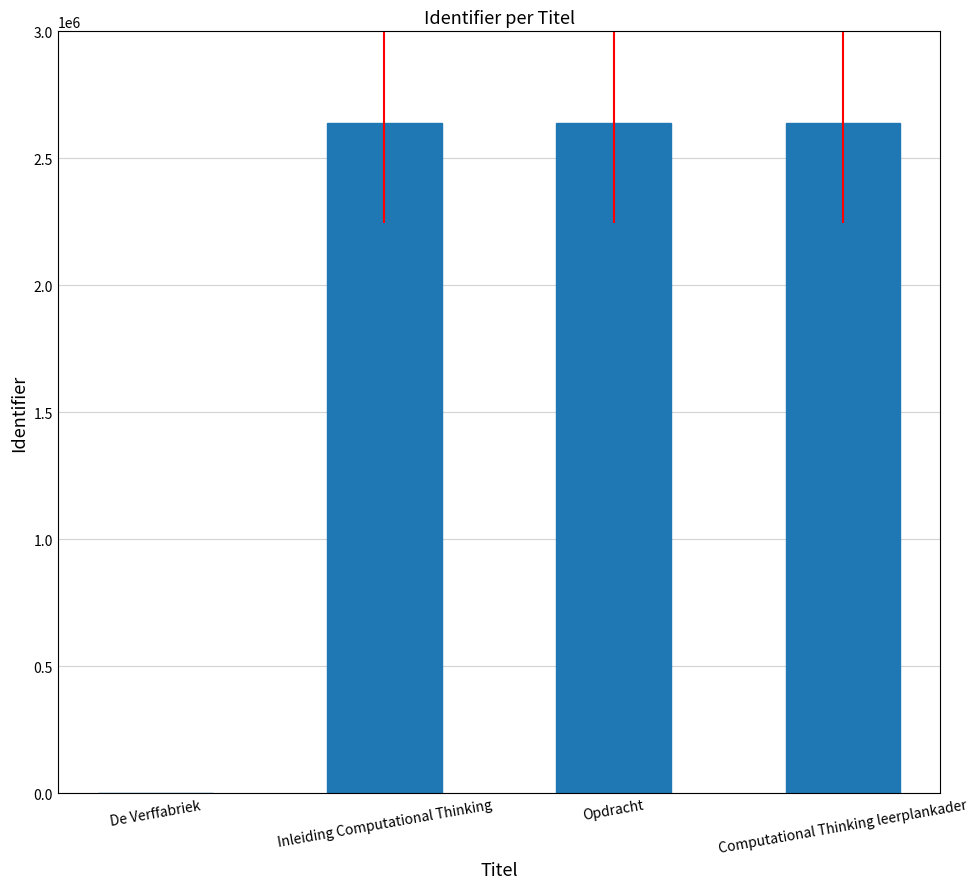

Where is the data nearest to the value 1320060?

Opdracht